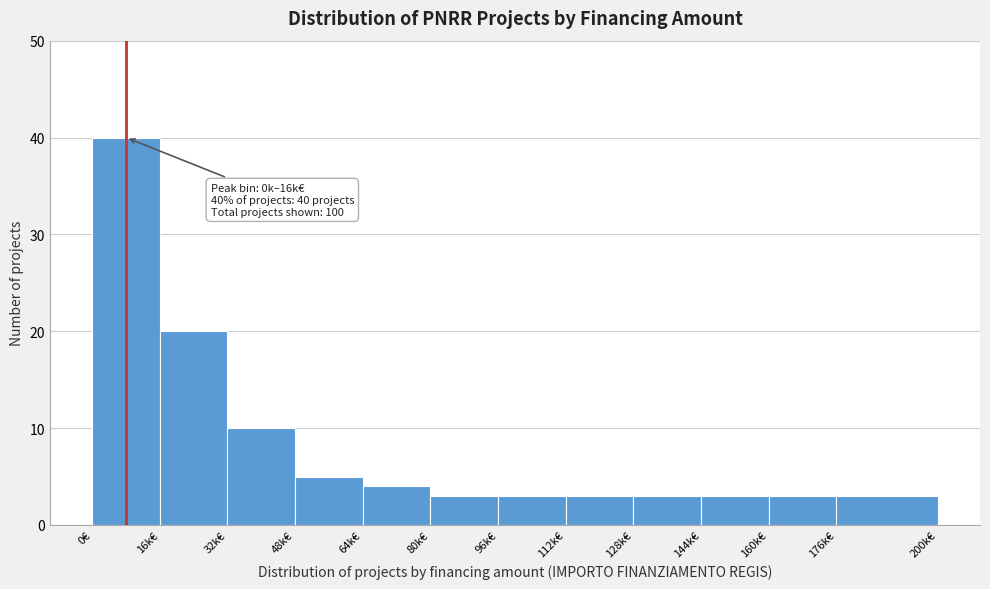

Reading left to right, transcribe all the data shown in this chart.

0€=40	16k€=20	32k€=10	48k€=5	64k€=4	80k€=3	96k€=3	112k€=3	128k€=3	144k€=3	160k€=3	176k€=3